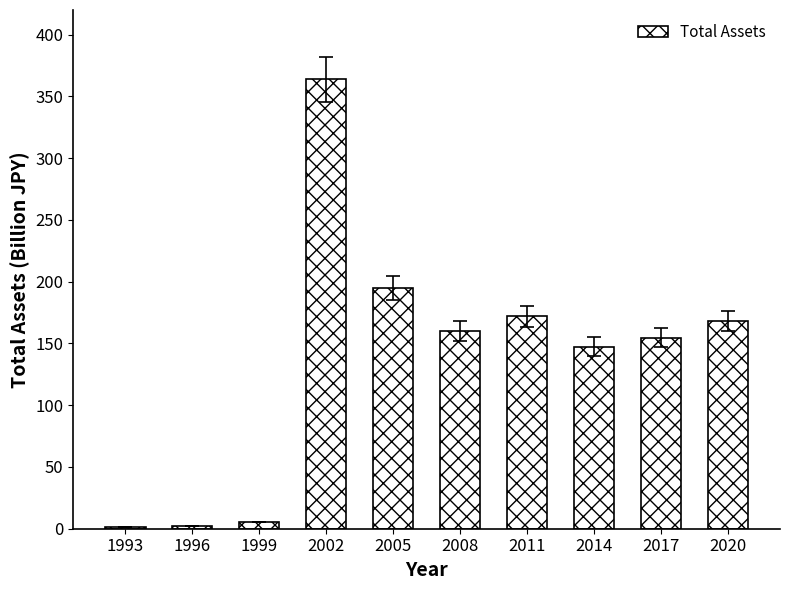

At which category does the chart reach its peak across all series?

2002